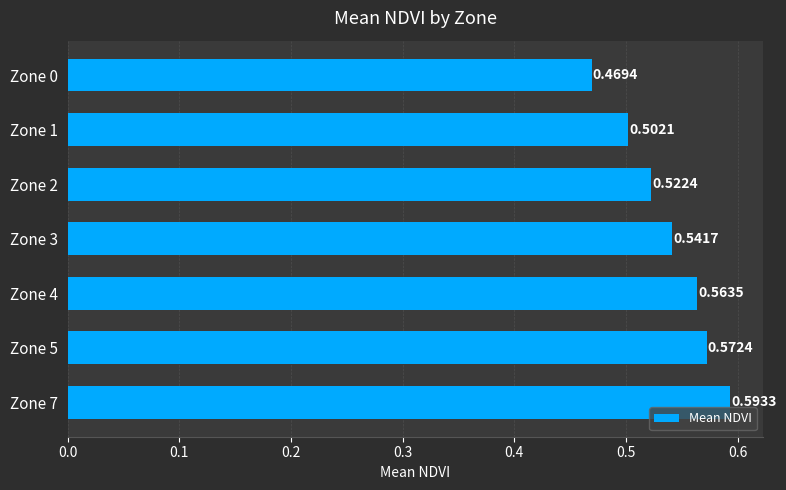

Rank the categories by value from lowest to highest.

Zone 0, Zone 1, Zone 2, Zone 3, Zone 4, Zone 5, Zone 7